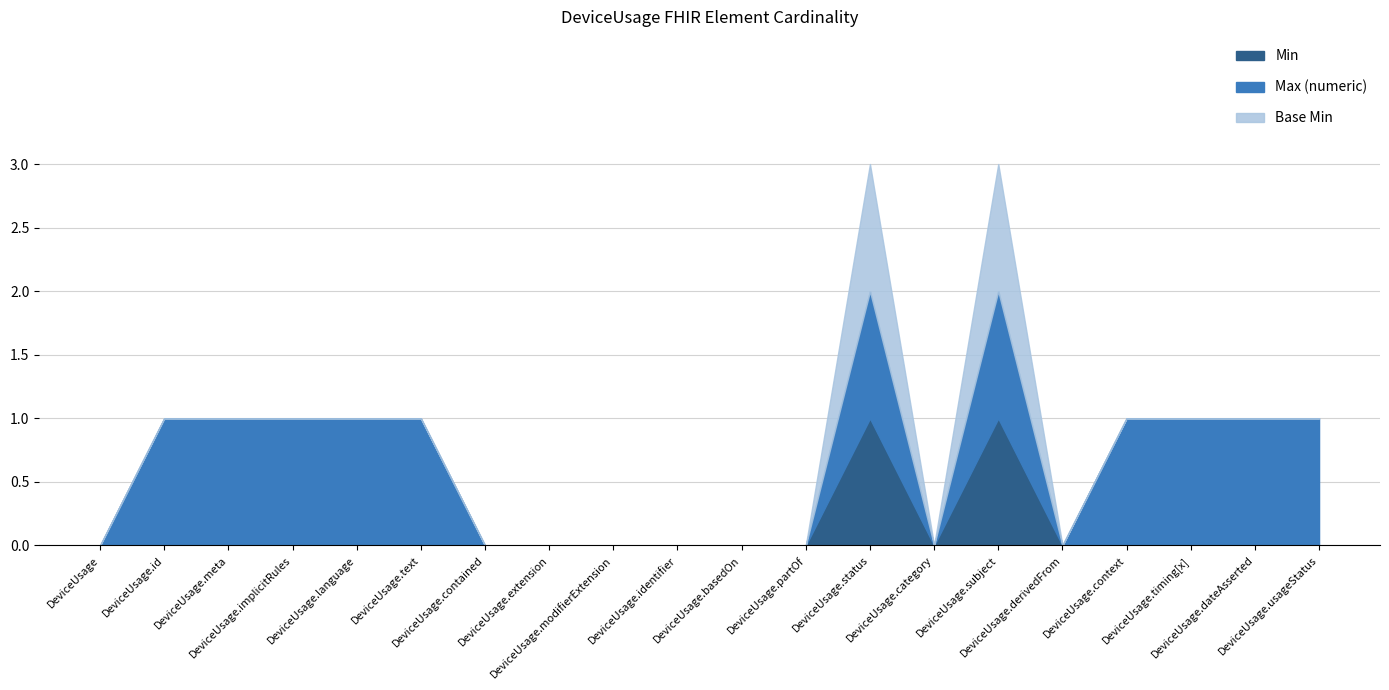

True or false: Base Min and Min cross at least once.

False